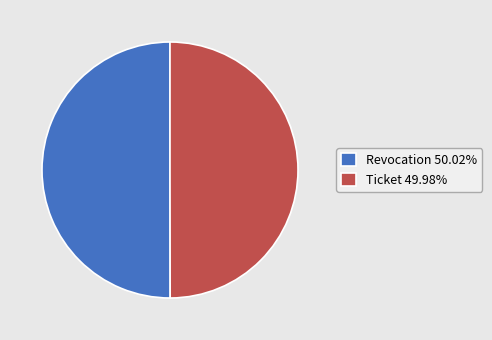

How many segments does this pie chart have?

2